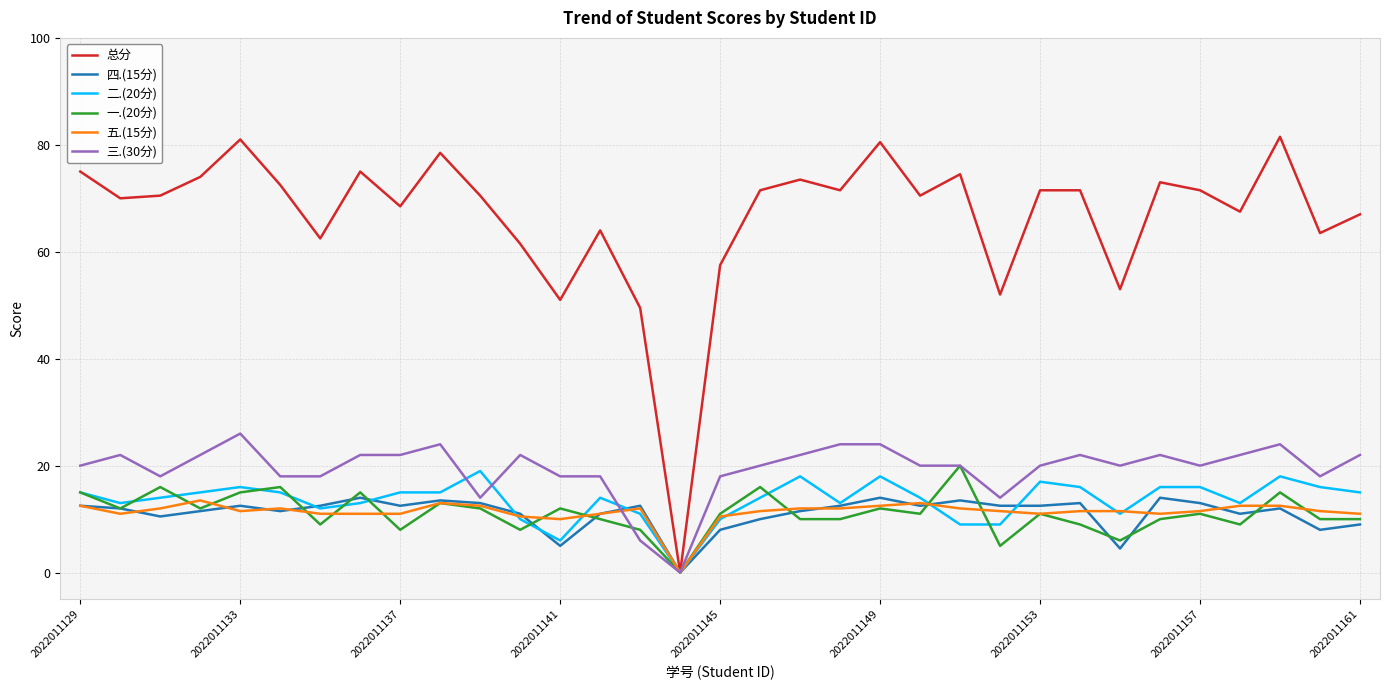

What is the maximum value for 五.(15分)?

13.5